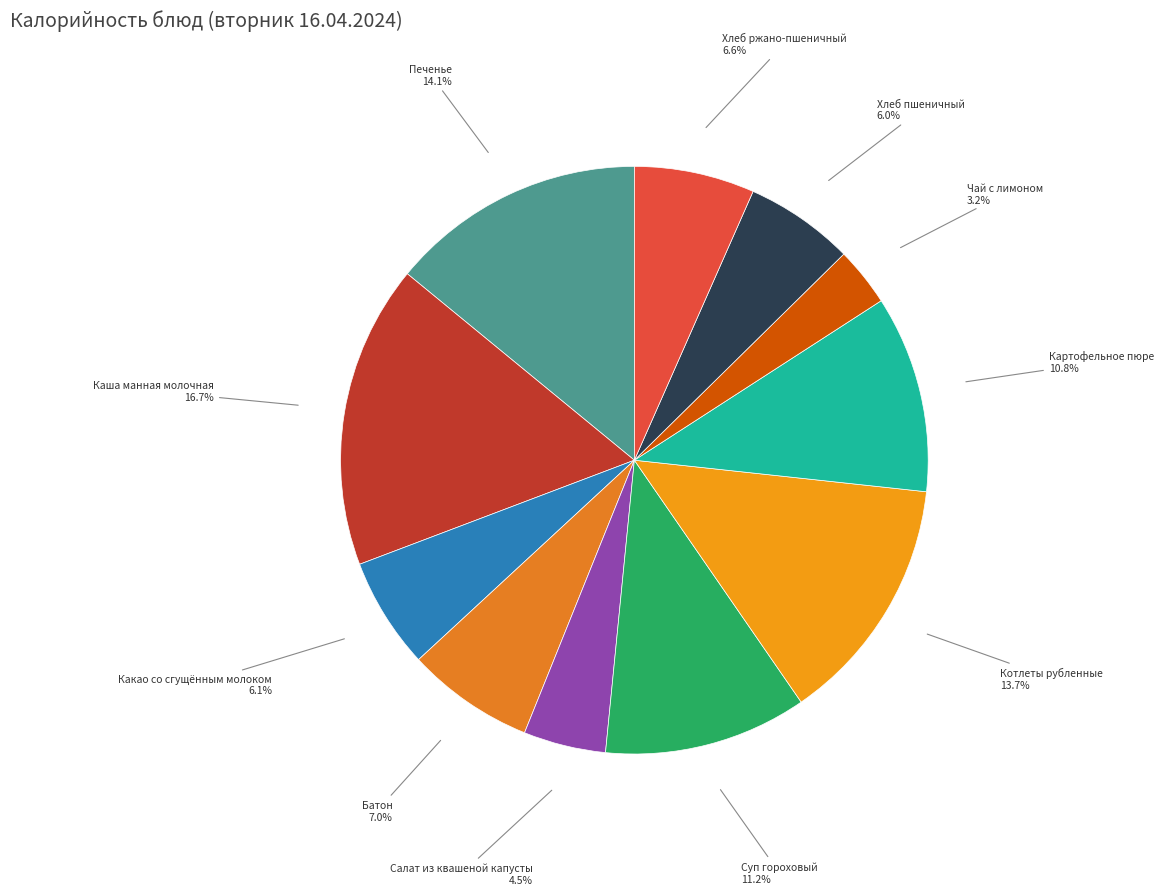

Combined, what portion of the pie is Печенье and Каша манная молочная?

30.8%